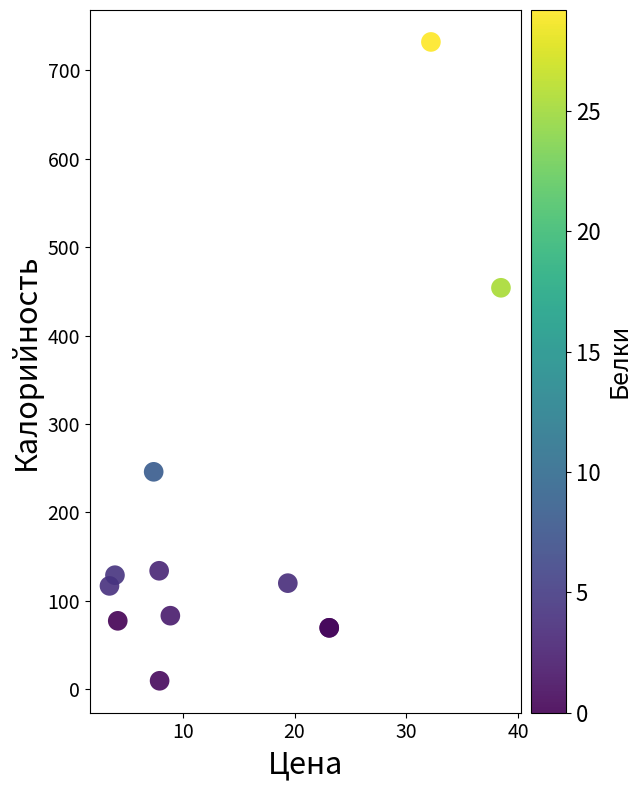

What Y value in the scatter plot is closest to 370?

454.0